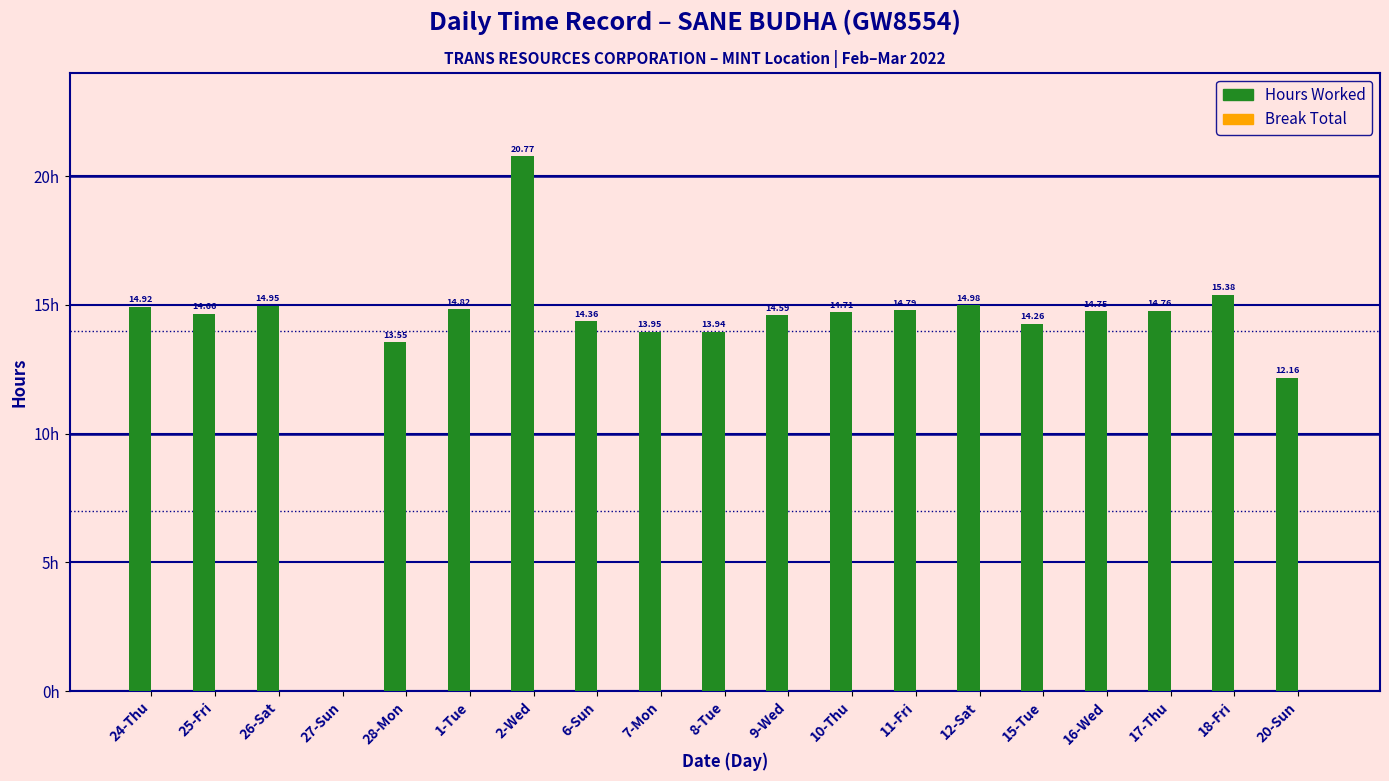

Which has a higher value, 6-Sun or 20-Sun?

6-Sun